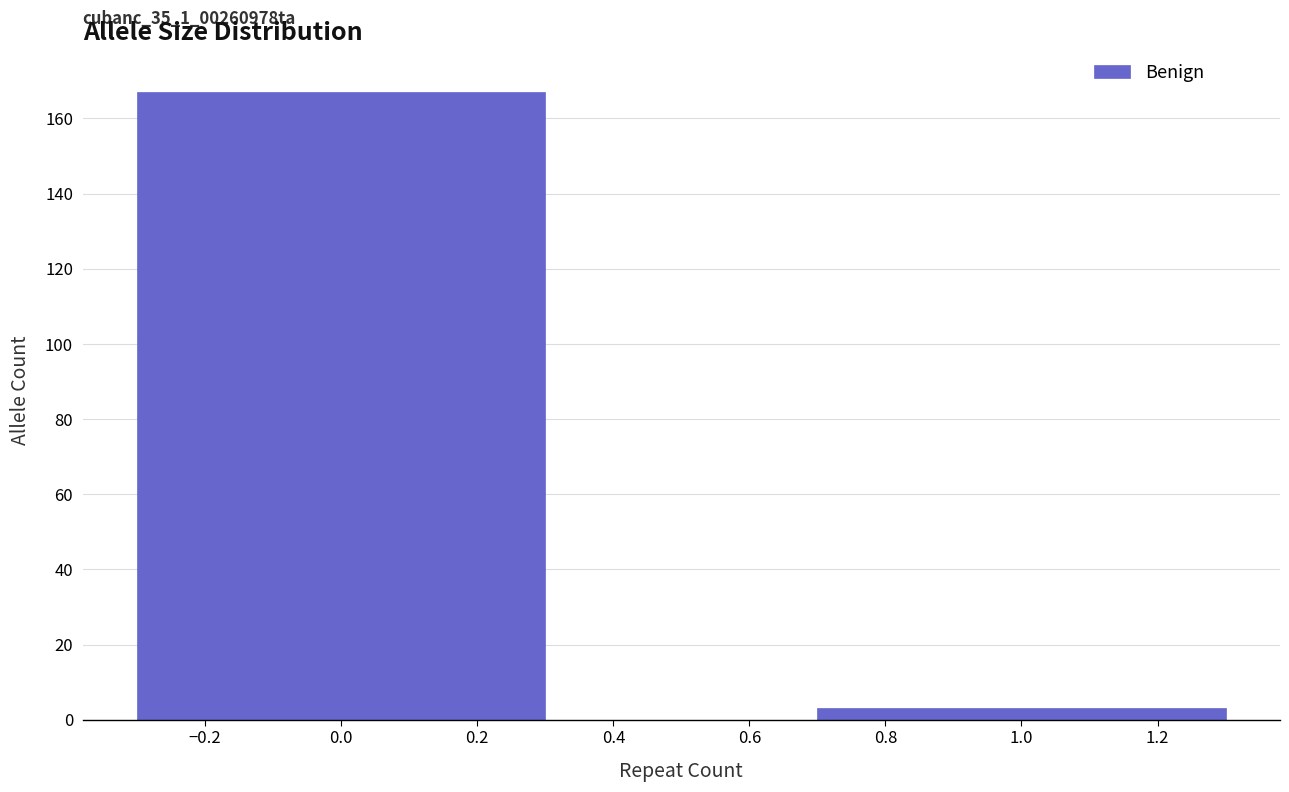

Reading left to right, list all the values displayed in this chart.

167	3